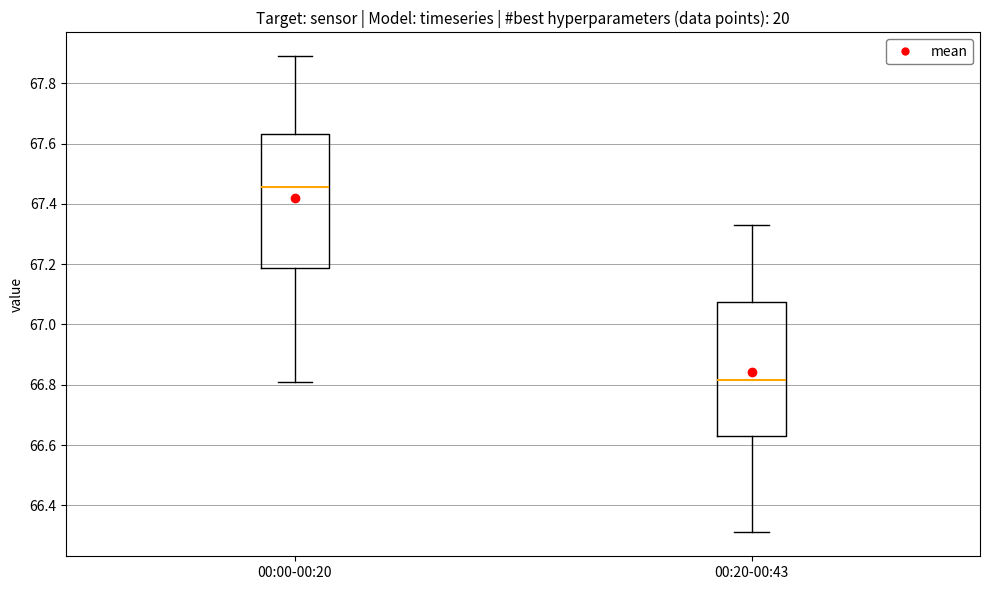

Where does the upper whisker of the box for 00:20-00:43 end on the y-axis? The values are not printed on the chart, so give them approximately, as read against the axis.

67.34